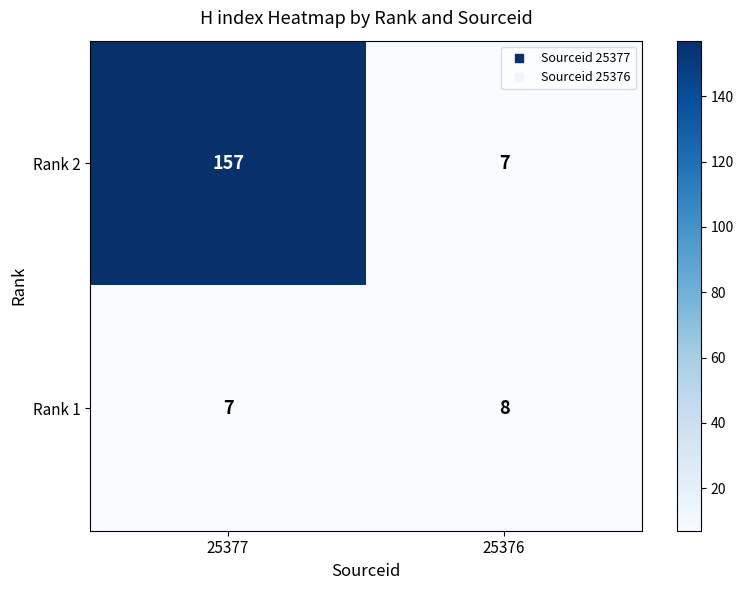

What value does the Rank 1 series have at 25377?

7